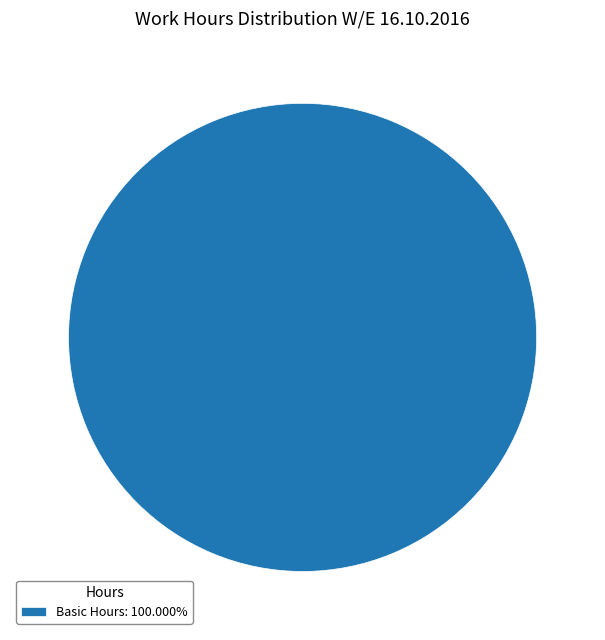

Is Basic Hours: 100.000% the majority of the pie?

Yes